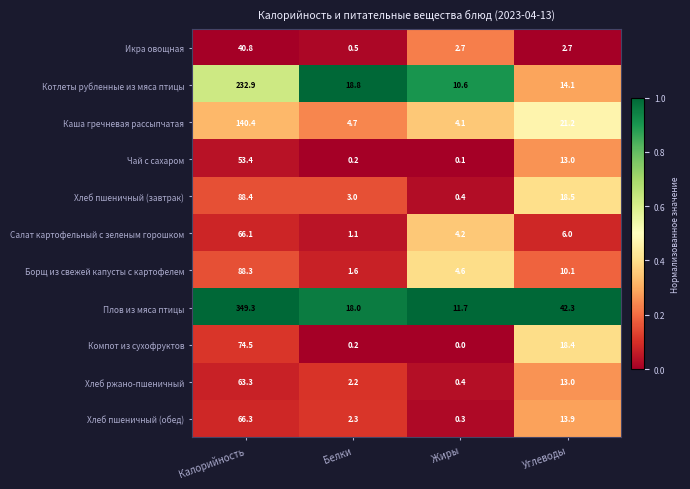

Which series has the widest spread of values?

Плов из мяса птицы